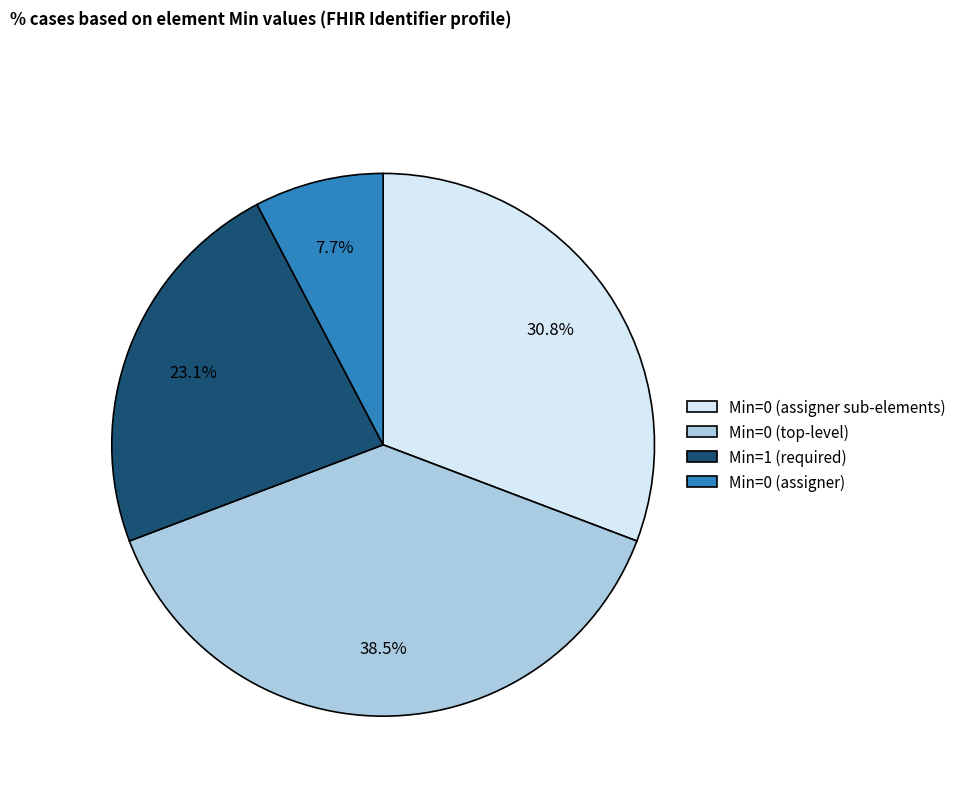

Does any single category account for the majority?

No